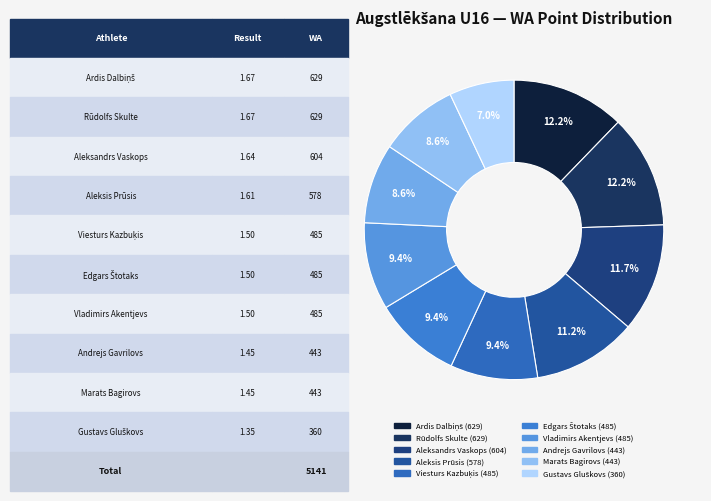

How many segments does this pie chart have?

10